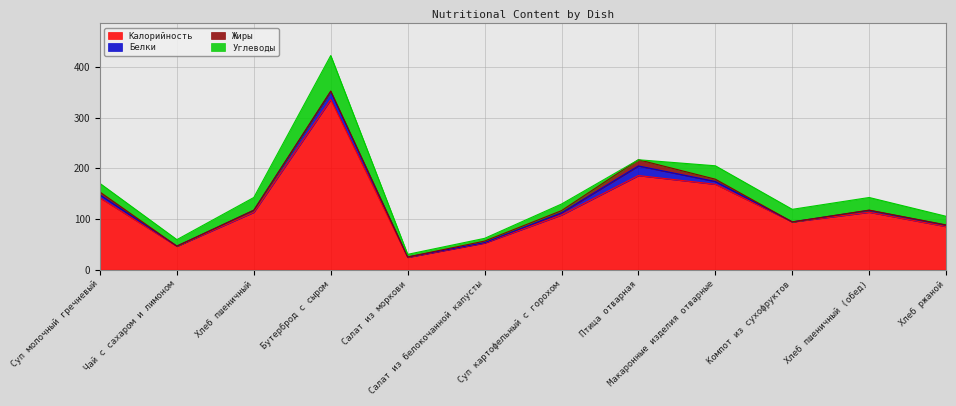

True or false: Углеводы and Калорийность intersect in this chart.

False